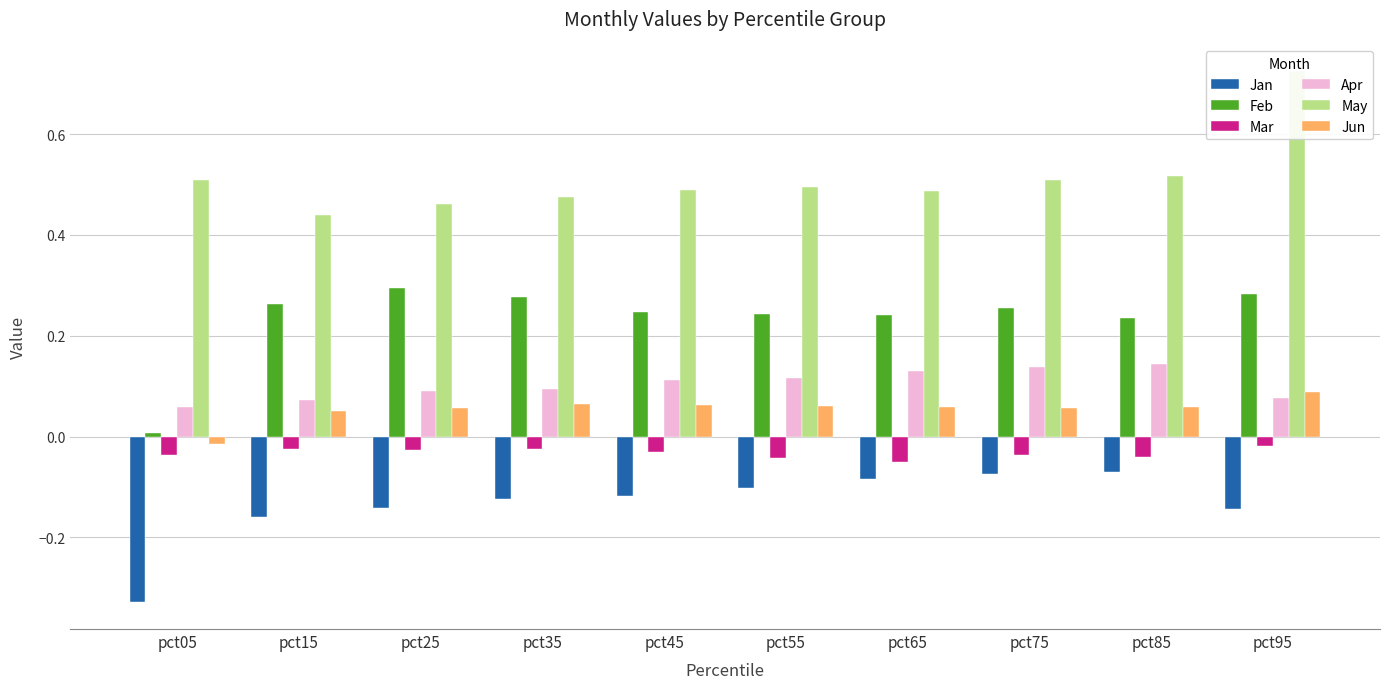

Which series has the largest range (max minus min)?

Feb